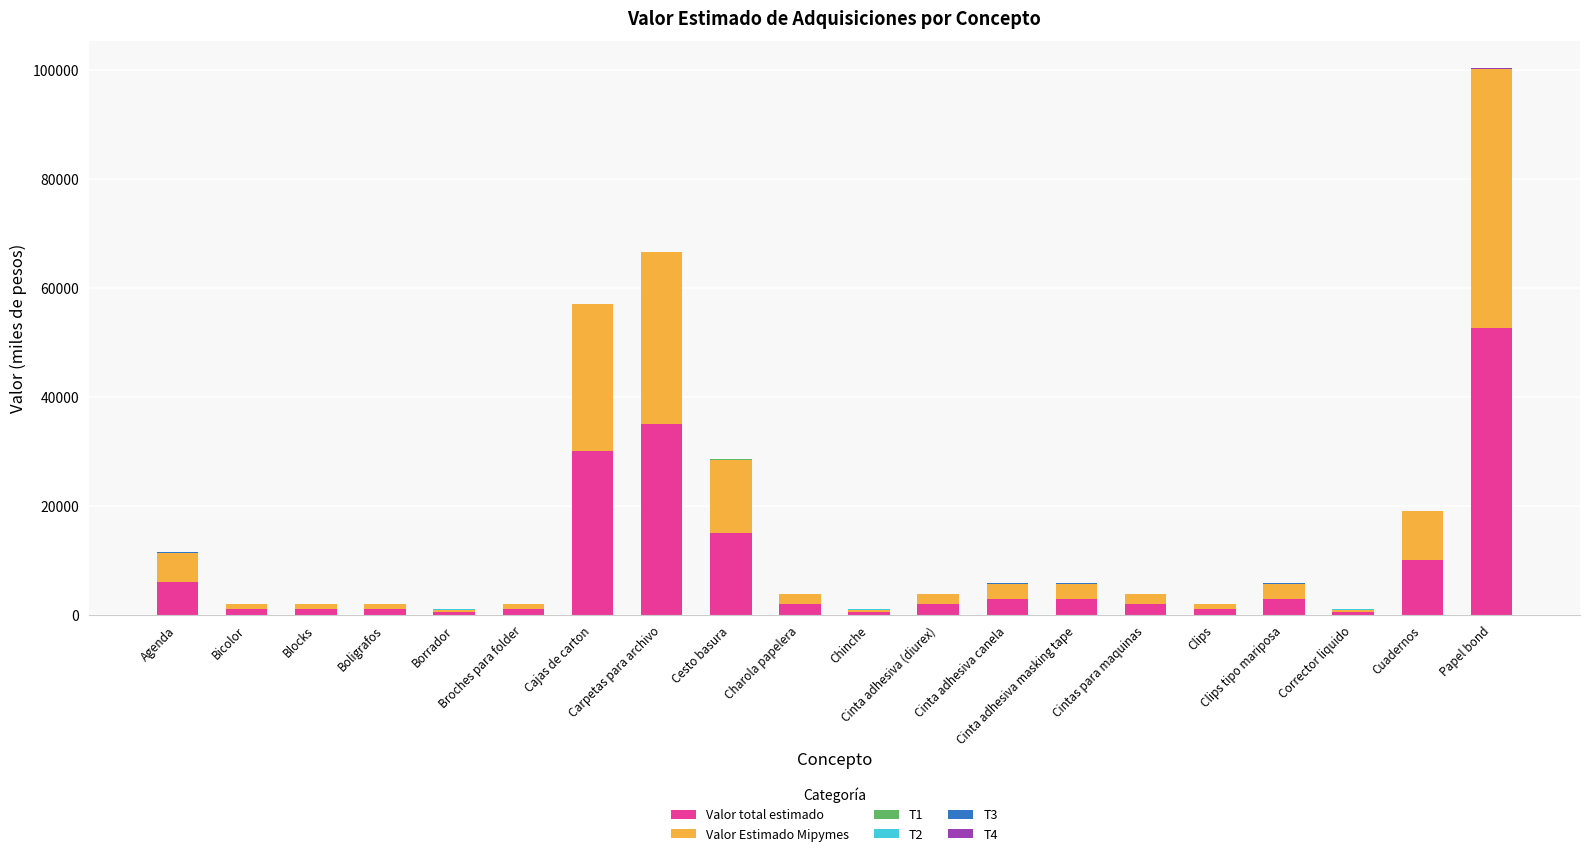

Which series has the largest total across all categories?

Valor total estimado